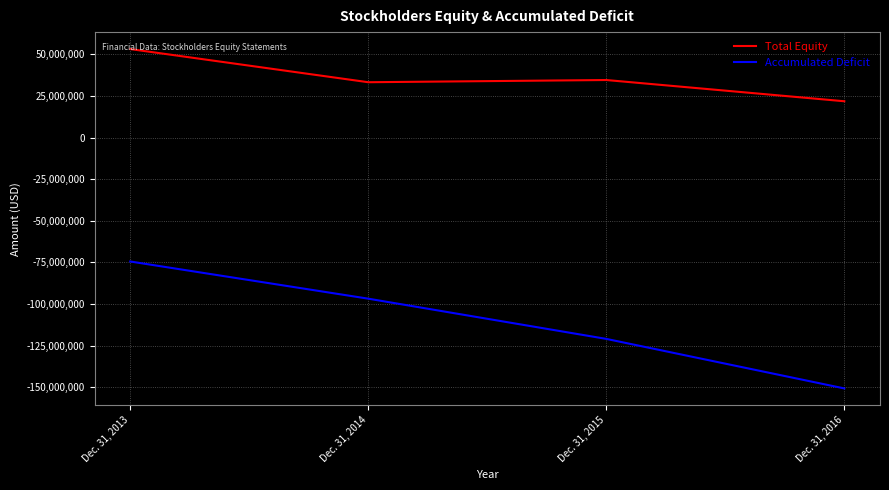

Reading right to left, list all the values displayed in this chart.

Total Equity: 21788546	34540346	33213949	53118950
Accumulated Deficit: -150632452	-120899011	-96750385	-74430494